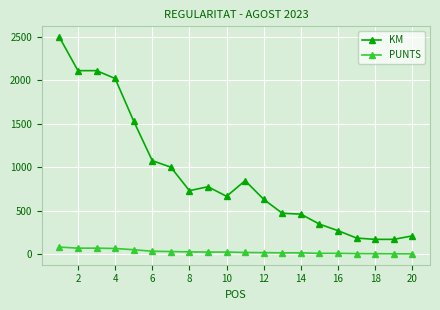

Which series has the widest spread of values?

KM